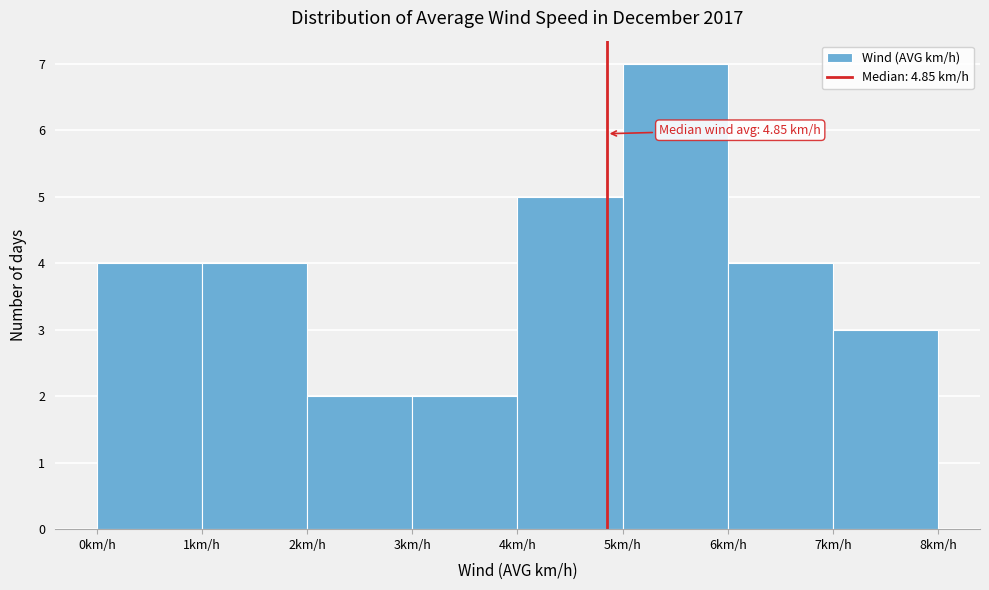

Which range on the x-axis has the tallest bar?

5 to 6